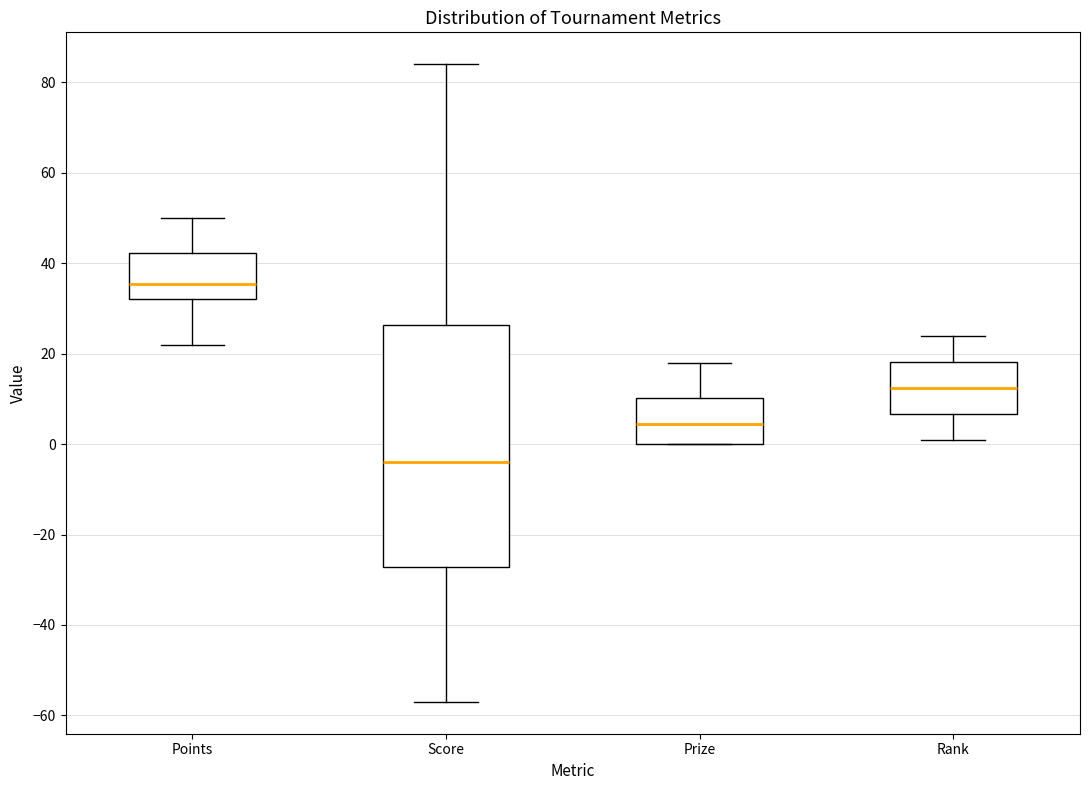

Reading left to right, read every box against the y-axis: the position of its median line, the range the box covers, and the ends of its whiskers. The values are not printed on the chart, so give them approximately, as read against the axis.

Points: median 36, box 32 to 42, whiskers 22 to 50
Score: median -4, box -28 to 26, whiskers -56 to 84
Prize: median 4, box 0 to 10, whiskers 0 to 18
Rank: median 12, box 6 to 18, whiskers 2 to 24